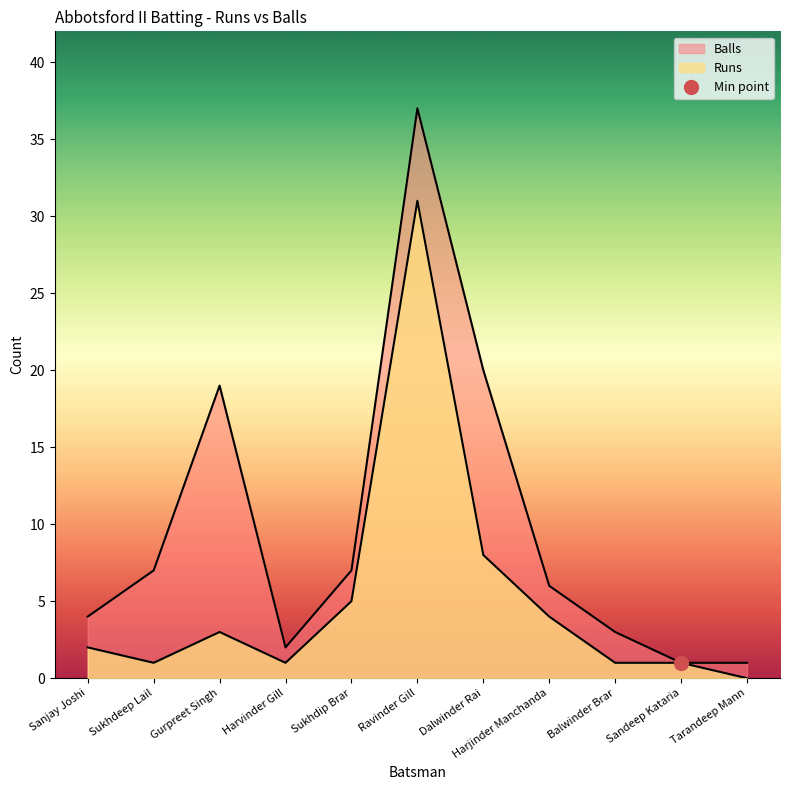

Rank the series at Gurpreet Singh from lowest to highest value.

Runs, Balls